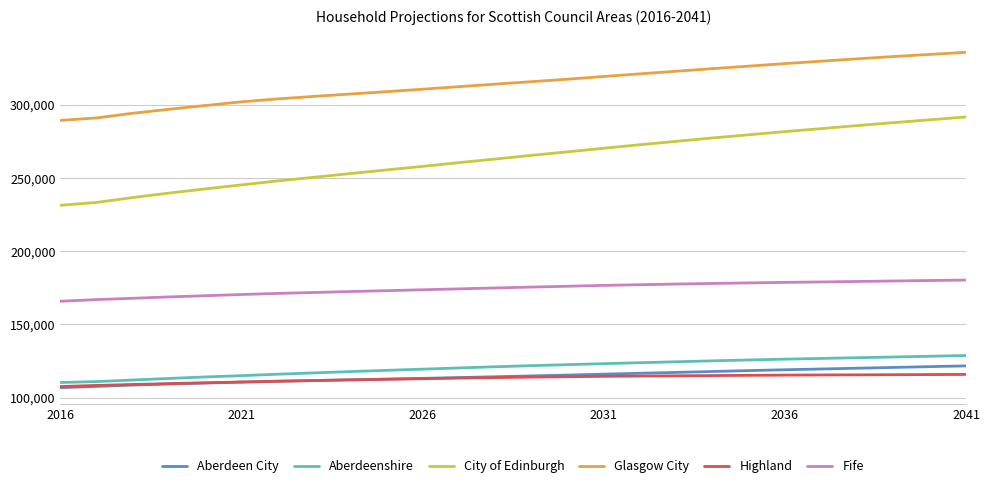

Which series has the largest total across all categories?

Glasgow City